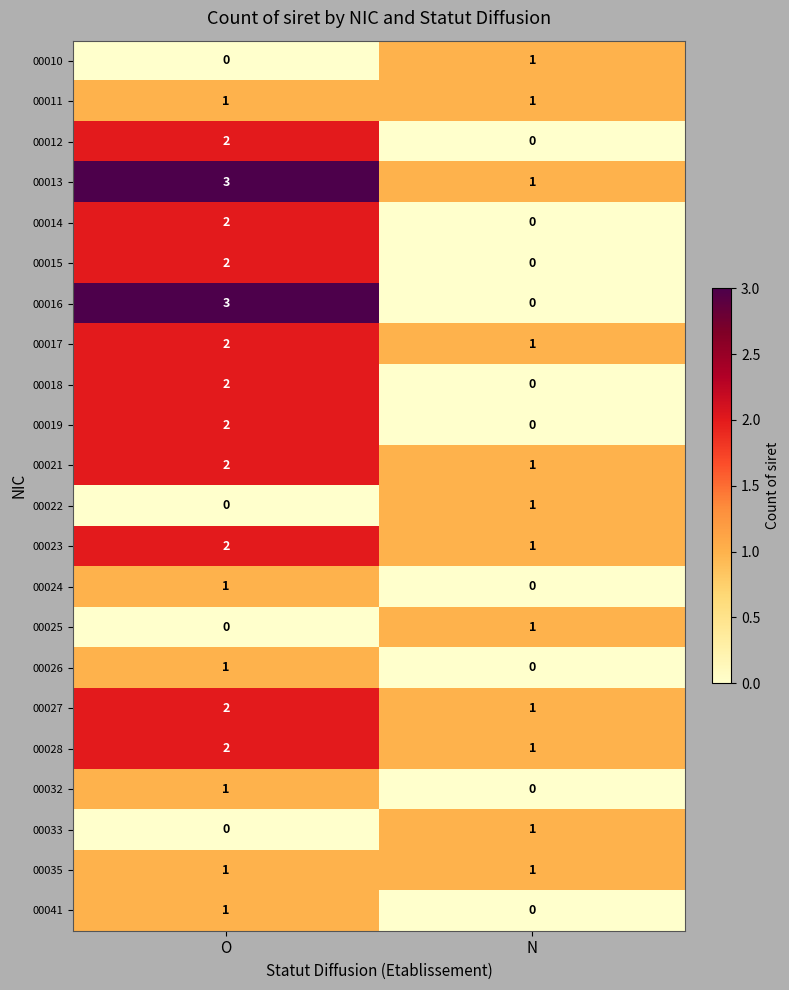

What is the sum of all 00028 values?

3